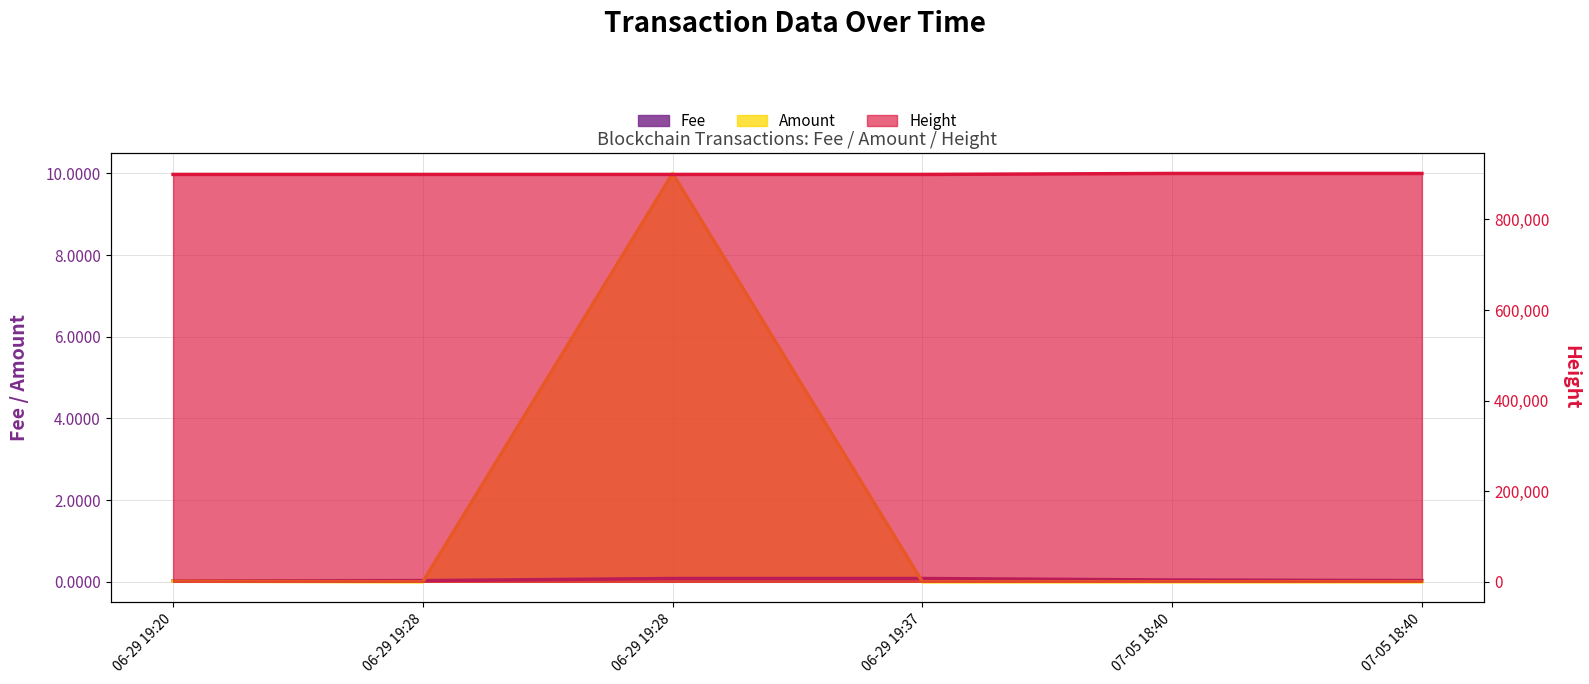

Rank the categories by Height value from highest to lowest.

07-05 18:40, 07-05 18:40, 06-29 19:37, 06-29 19:28, 06-29 19:28, 06-29 19:20